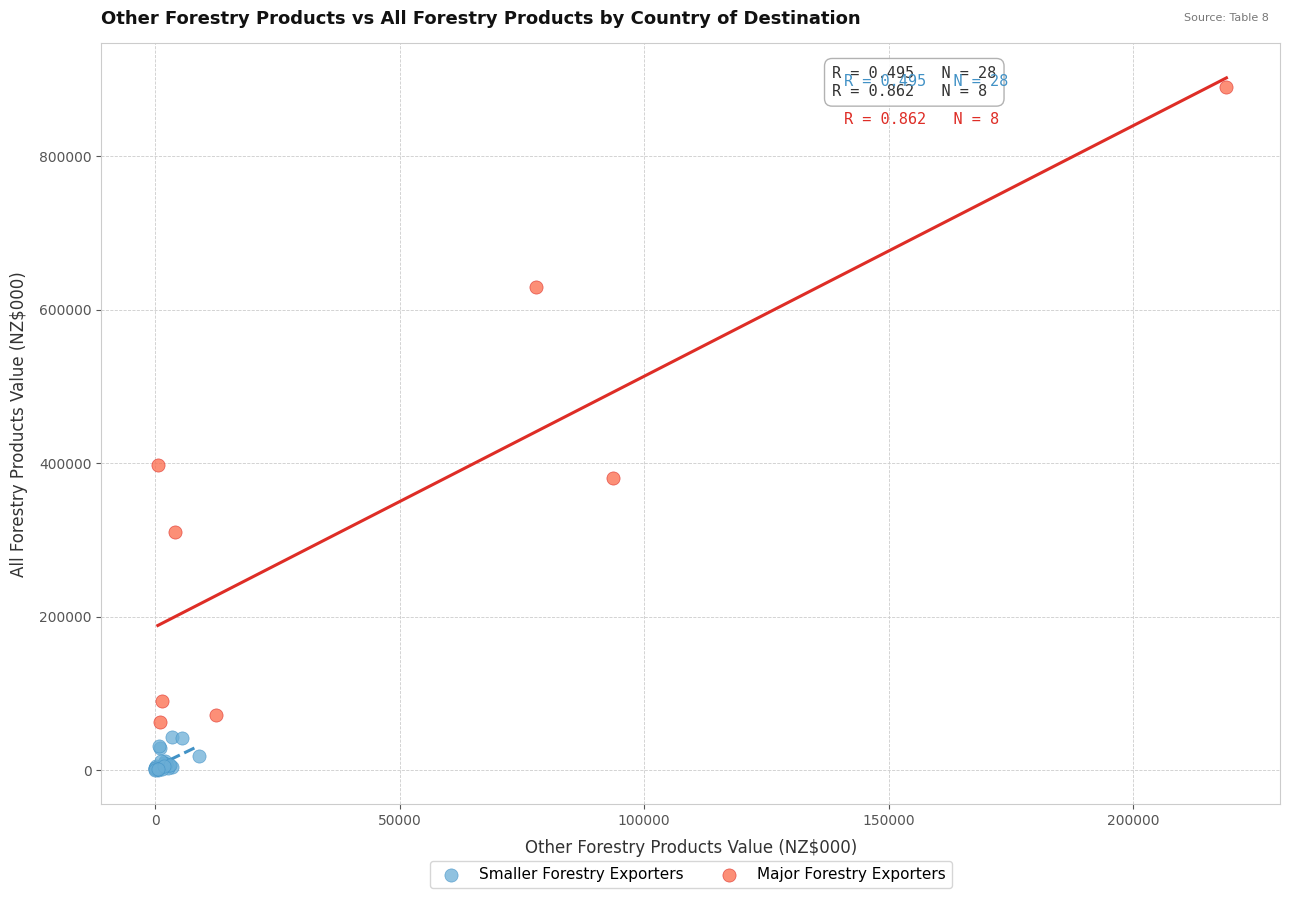

Which series contains the lowest Y value?

Smaller Forestry Exporters